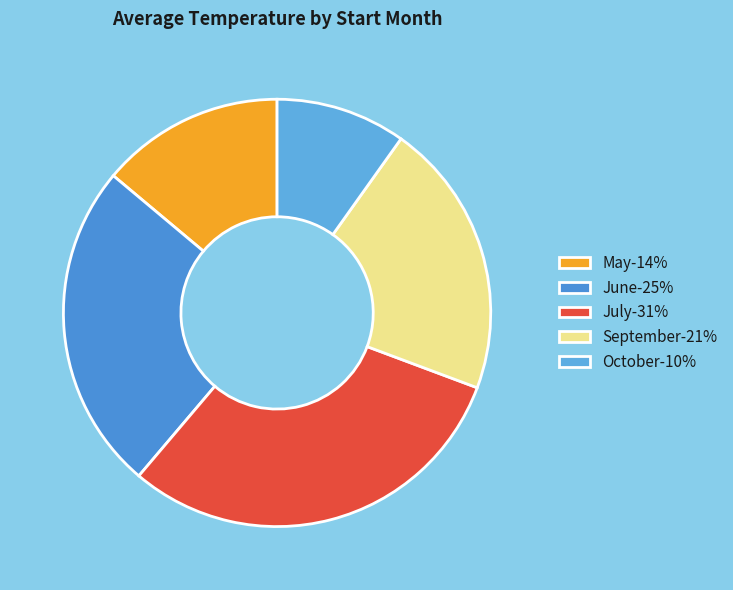

Rank the categories by value from highest to lowest.

July-31%, June-25%, September-21%, May-14%, October-10%